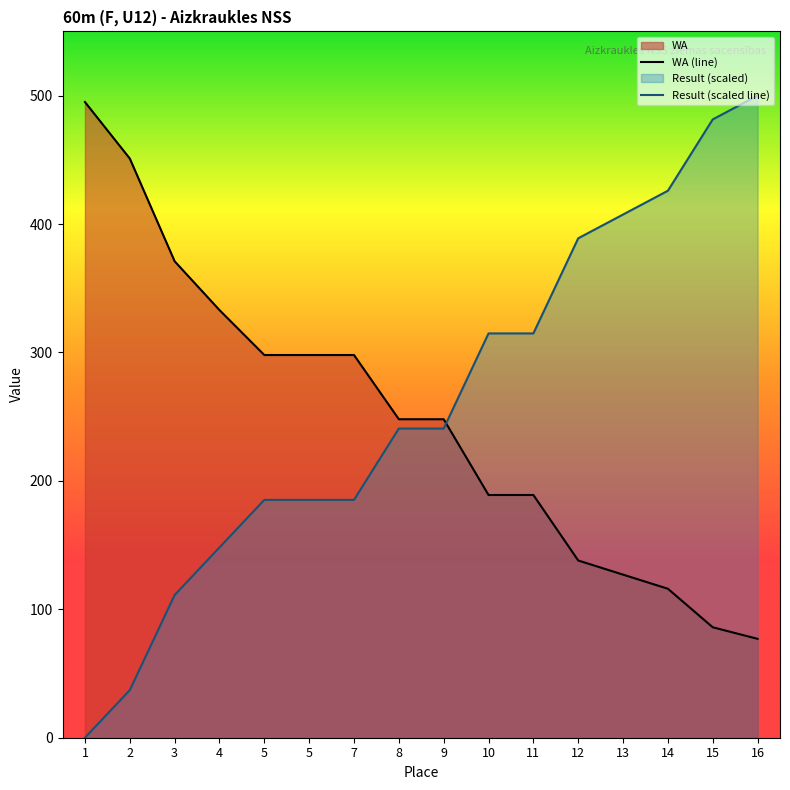

What is the sum of the WA (line) values at 5 and 1?

793.0